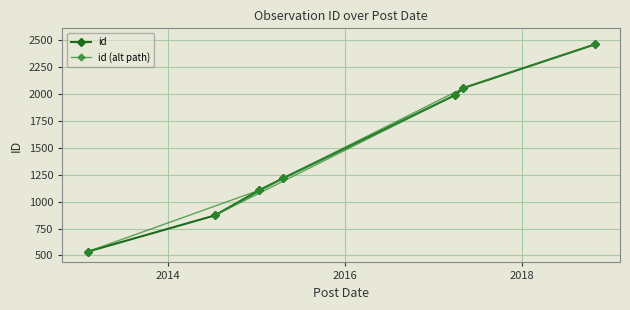

Reading left to right, extract all data points from this chart.

id: 535	871	1106	1218	1988	2055	2460
id (alt path): 535	1106	1988	871	1218	2055	2460